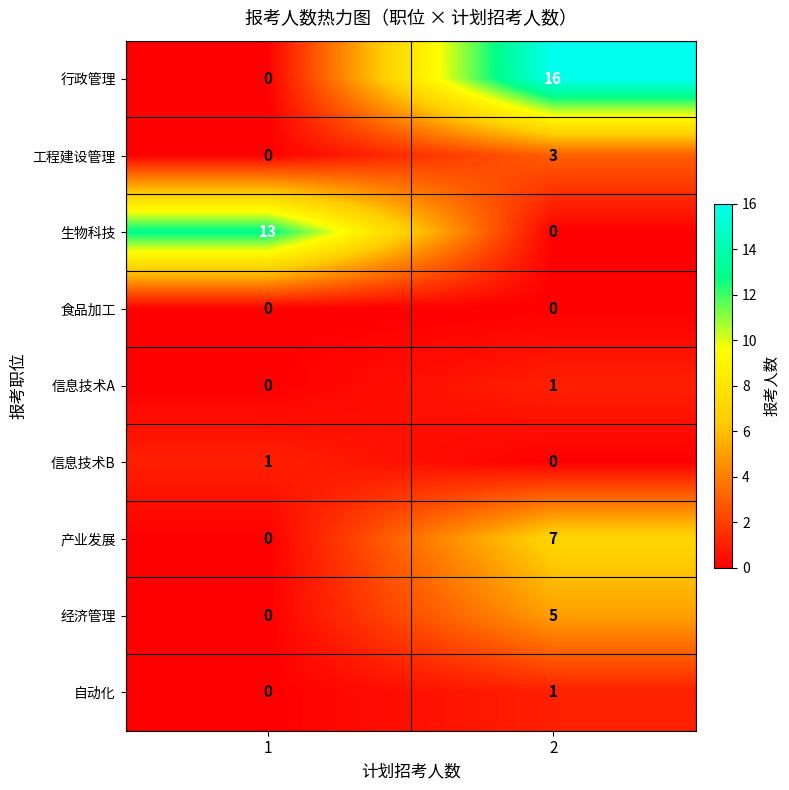

Between 1 and 2, which series saw the biggest shift?

行政管理